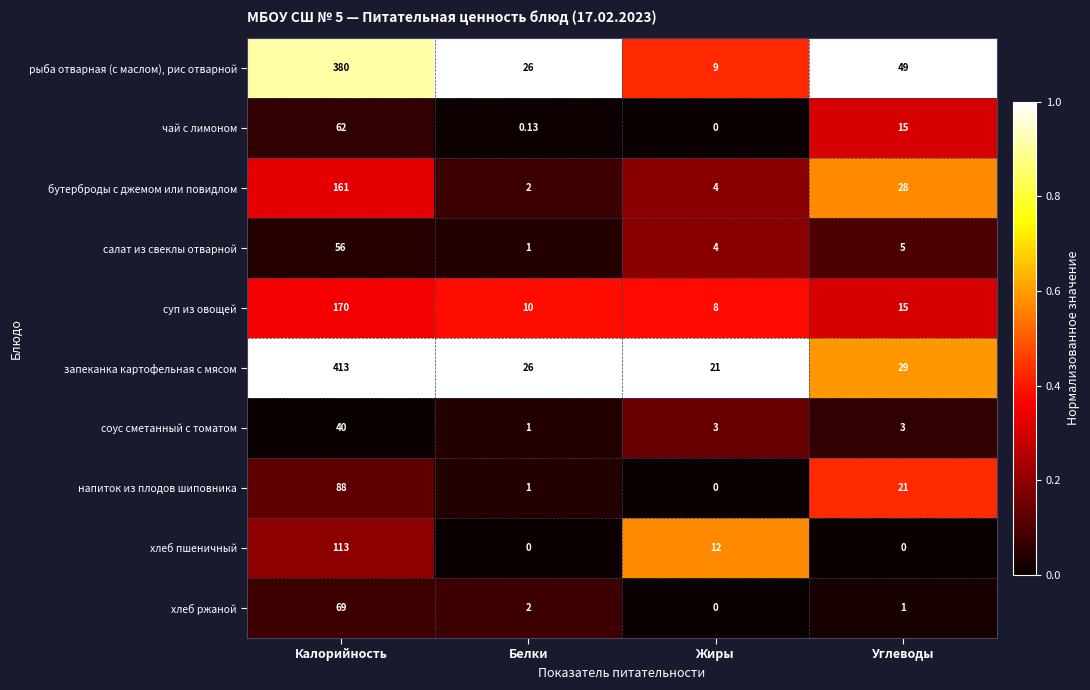

At which category does the chart reach its peak across all series?

Калорийность